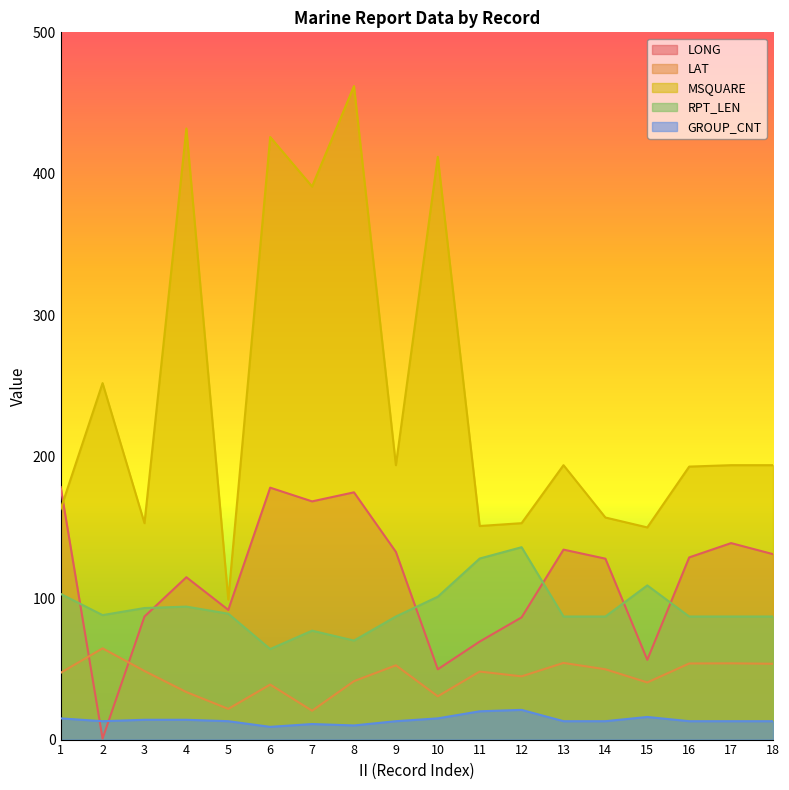

Rank the series at 12 from highest to lowest value.

MSQUARE, RPT_LEN, LONG, LAT, GROUP_CNT